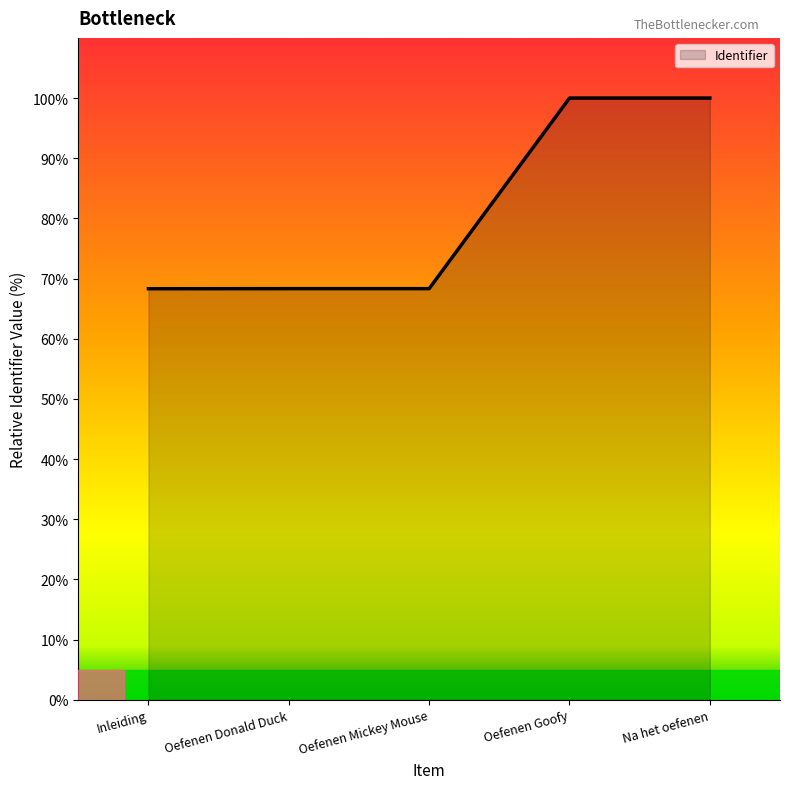

What position from the left is Oefenen Mickey Mouse?

3